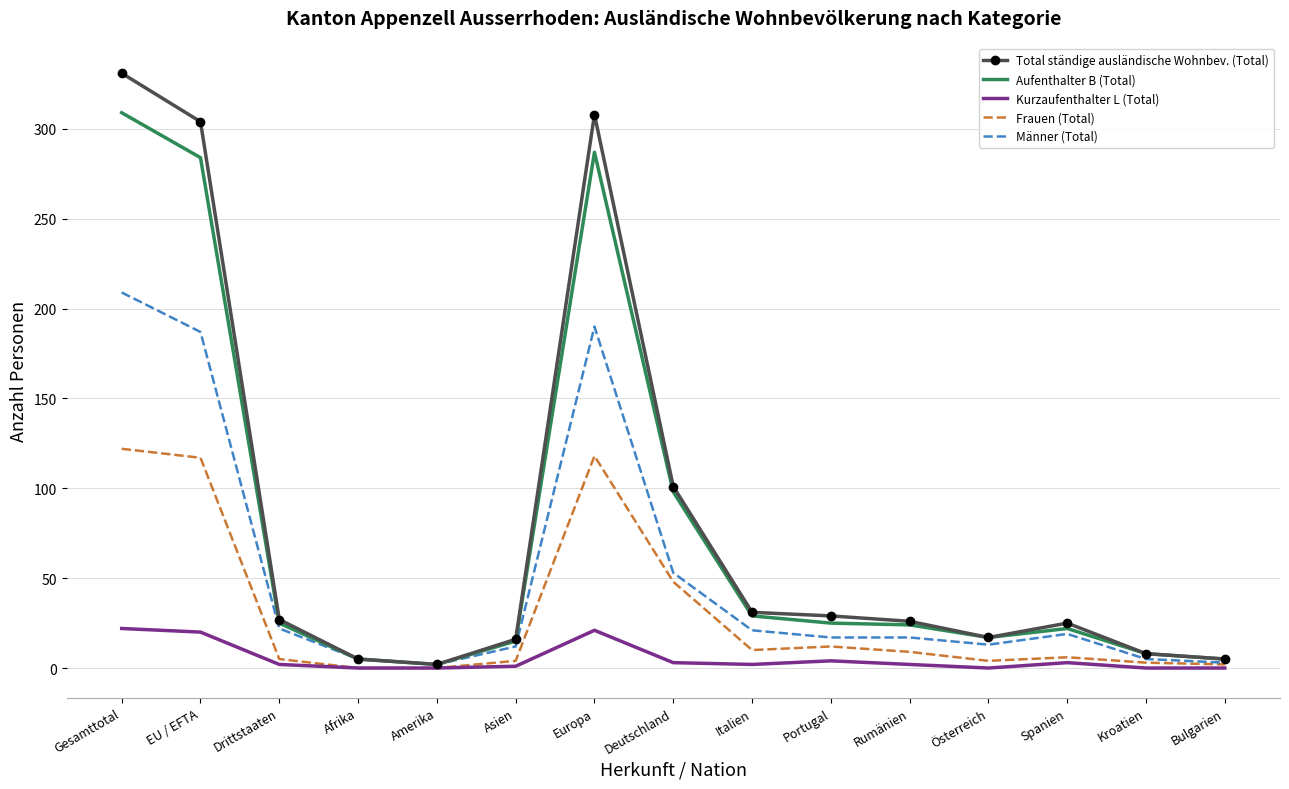

What is the total value across all series at Bulgarien?

15